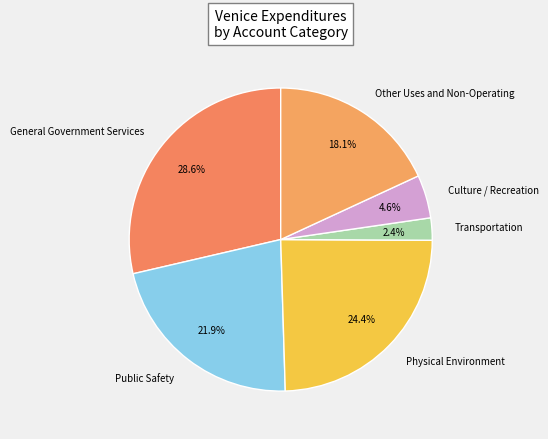

The Physical Environment slice represents 38% of the pie. True or false?

False